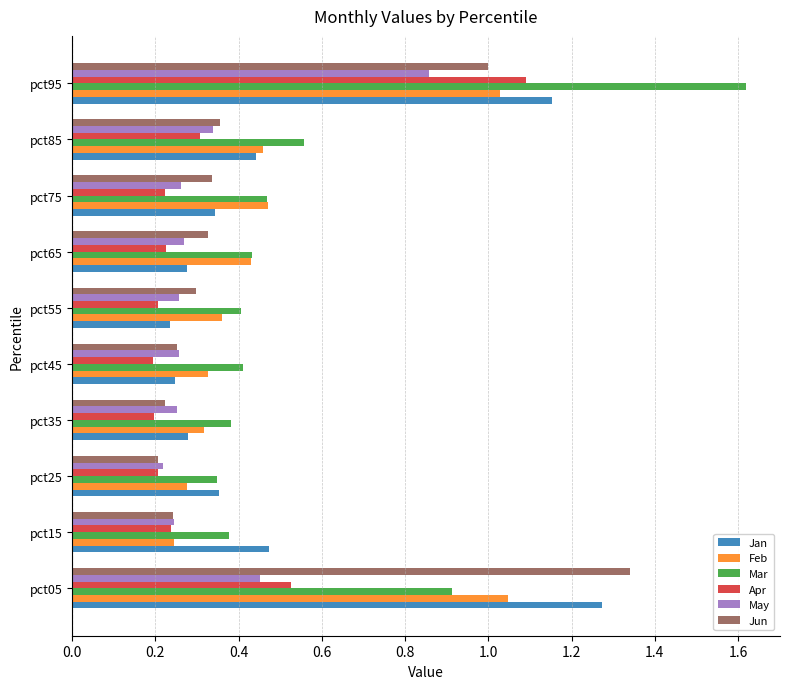

Which series has the largest range (max minus min)?

Mar